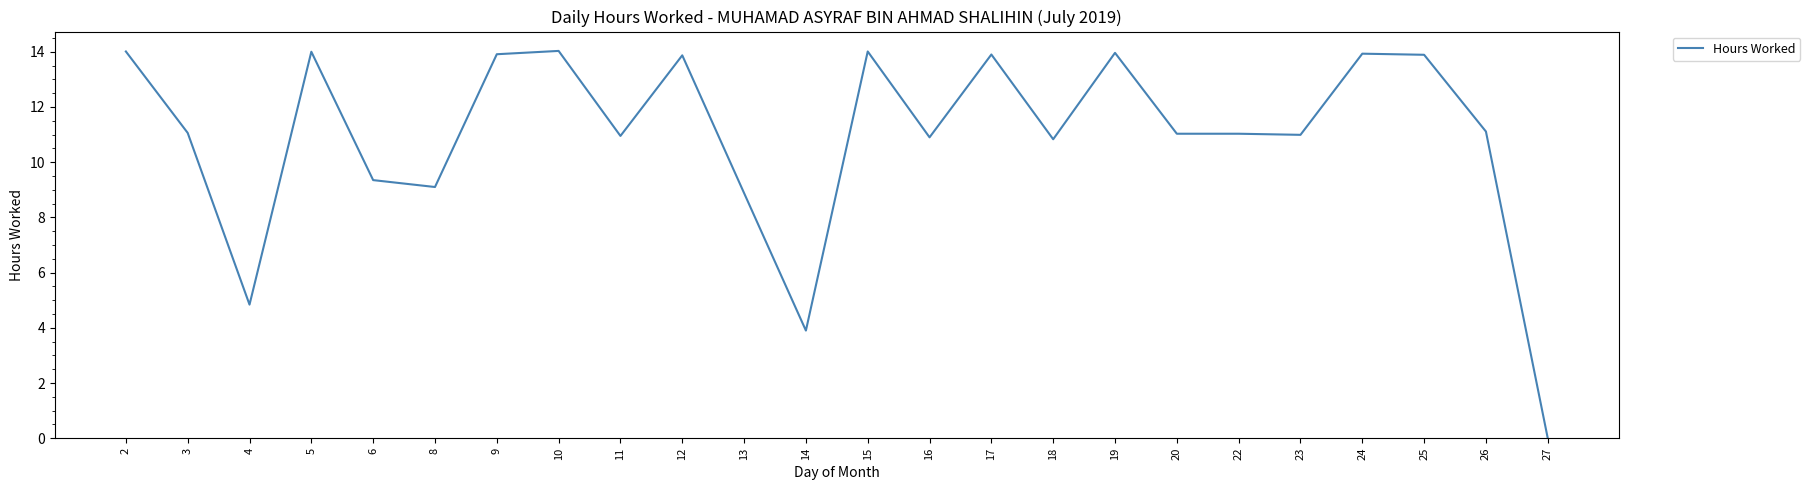

Between 24 and 11, which is larger?

24